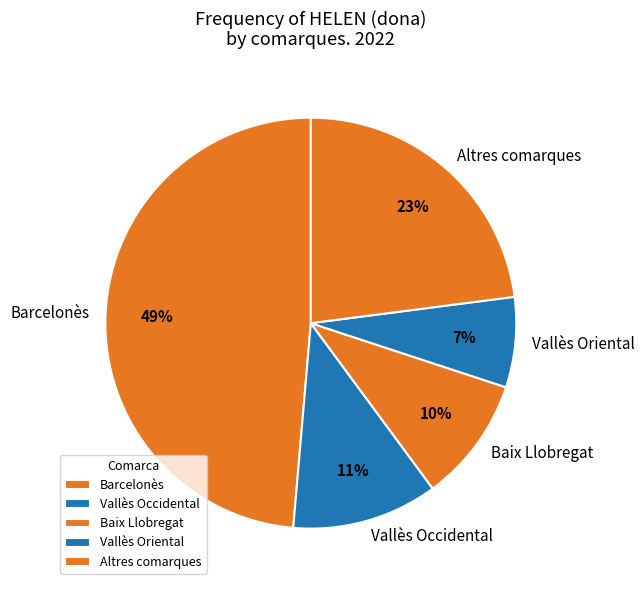

Which slice is the smallest?

Vallès Oriental